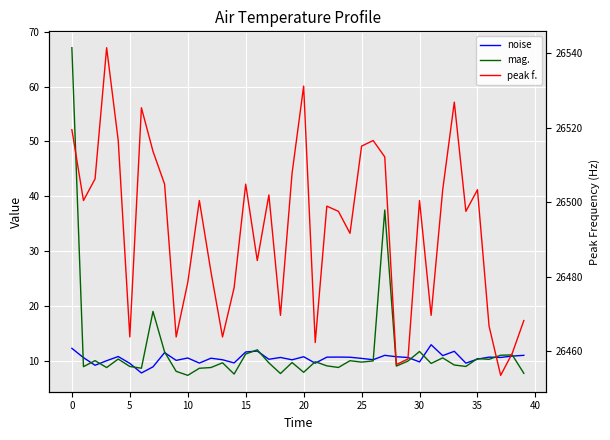

Is this an area chart (filled region under the line)?

No